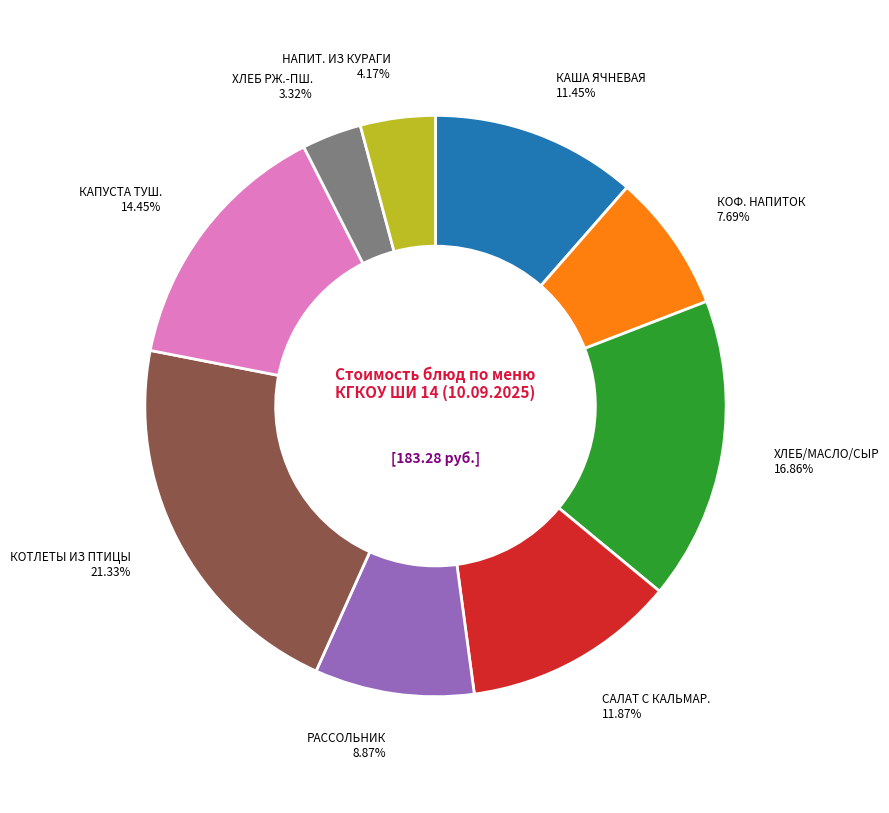

Is there any slice that represents more than half of the pie?

No